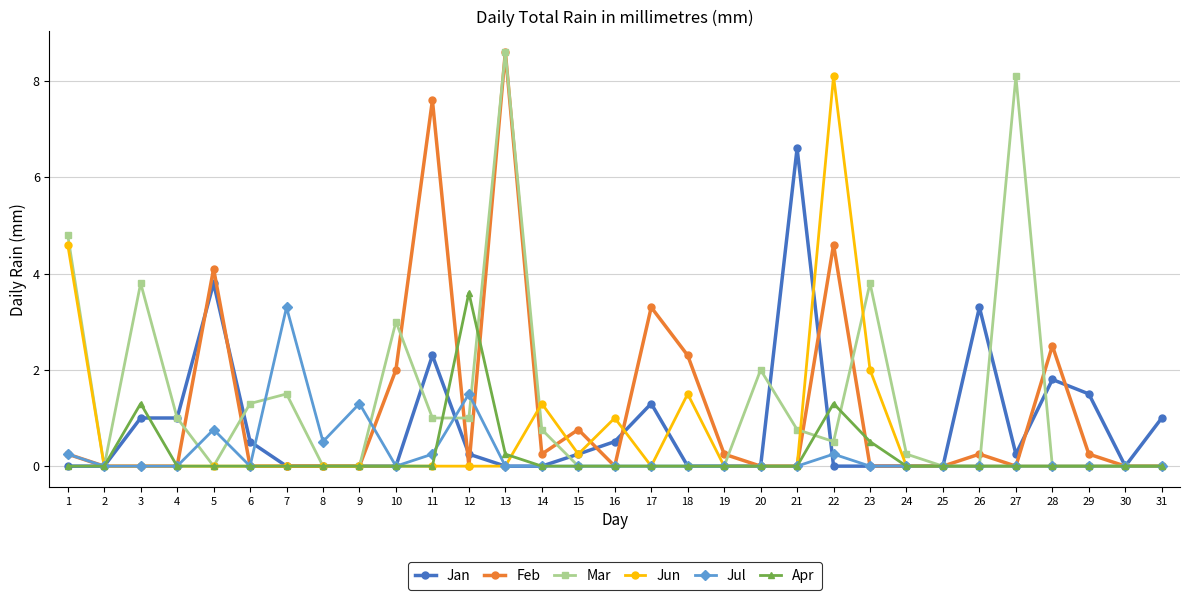

Which series has the largest total across all categories?

Mar